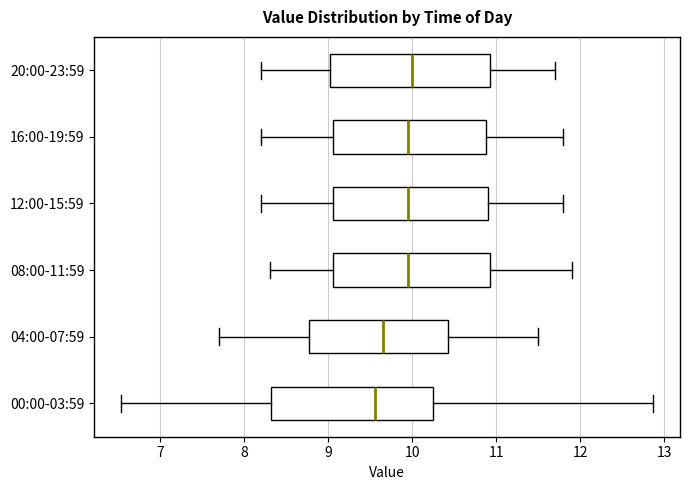

Reading bottom to top, transcribe this box plot: for each box, give where its median line is, the range the box spans, and where its two whiskers end, as read against the x-axis. The values are not printed on the chart, so give them approximately, as read against the axis.

00:00-03:59: median 9.6, box 8.3 to 10.2, whiskers 6.5 to 12.9
04:00-07:59: median 9.7, box 8.8 to 10.4, whiskers 7.7 to 11.5
08:00-11:59: median 10.0, box 9.1 to 10.9, whiskers 8.3 to 11.9
12:00-15:59: median 10.0, box 9.1 to 10.9, whiskers 8.2 to 11.8
16:00-19:59: median 10.0, box 9.1 to 10.9, whiskers 8.2 to 11.8
20:00-23:59: median 10.0, box 9.0 to 10.9, whiskers 8.2 to 11.7